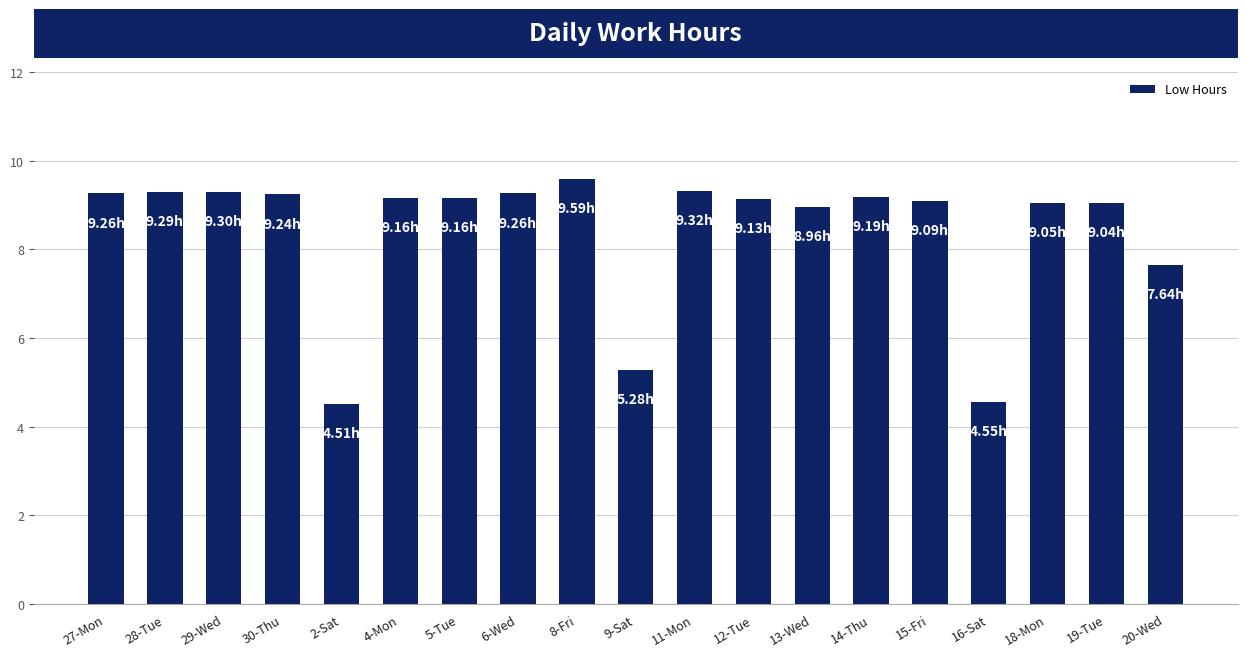

What is the difference between the maximum and minimum values?

5.1